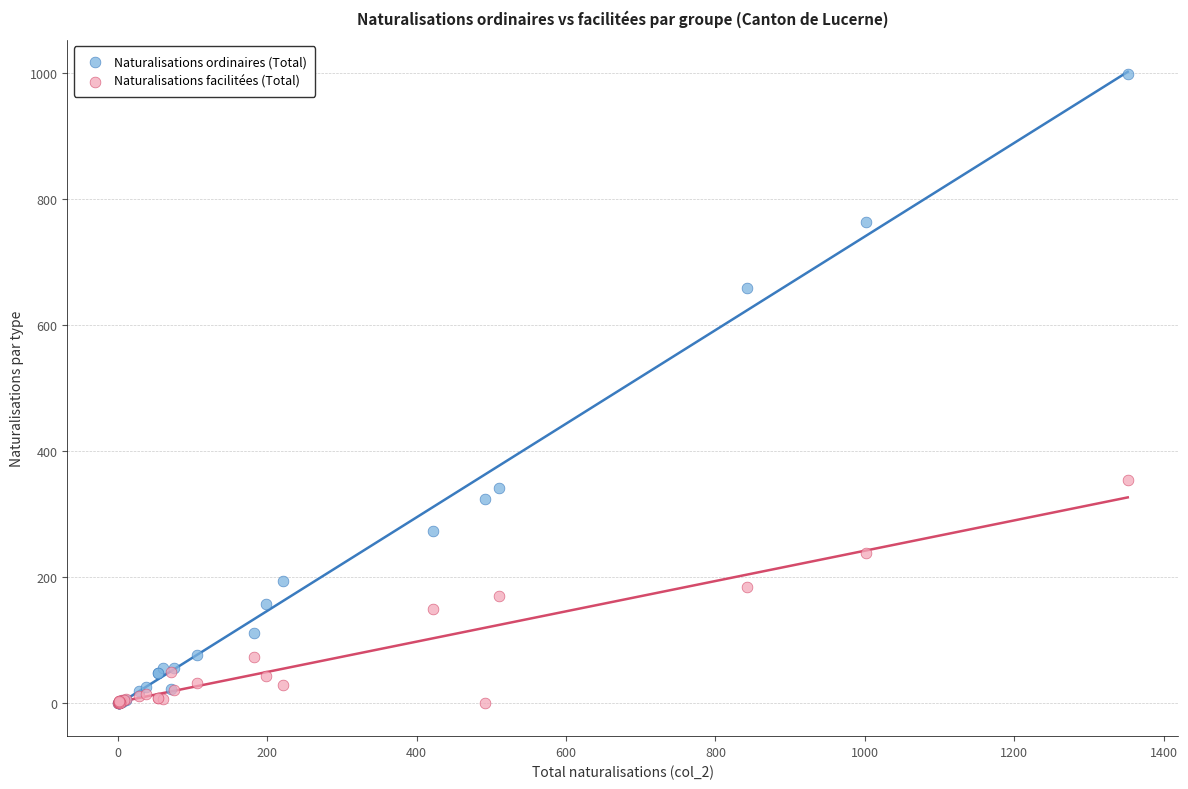

Across all series, what Y value is closest to 499?

353